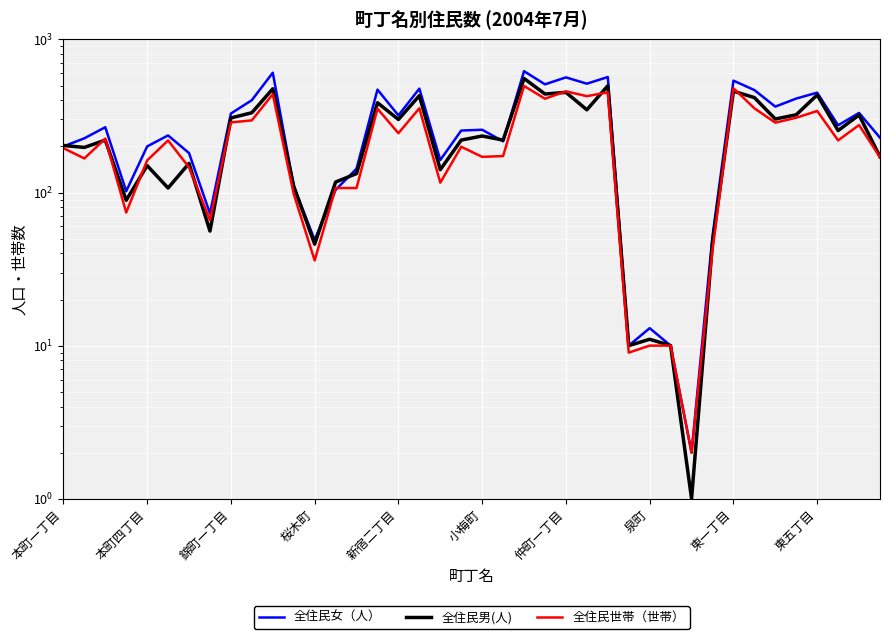

Does the chart display data point markers on the line(s)?

No